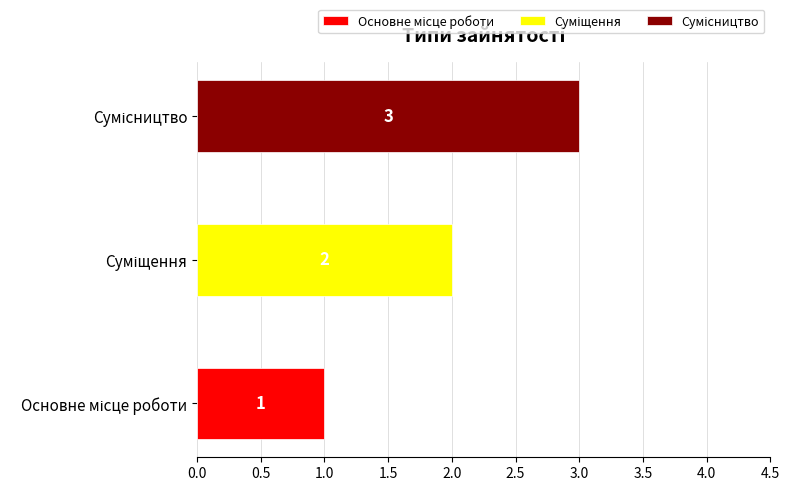

What is the greatest value displayed?

3